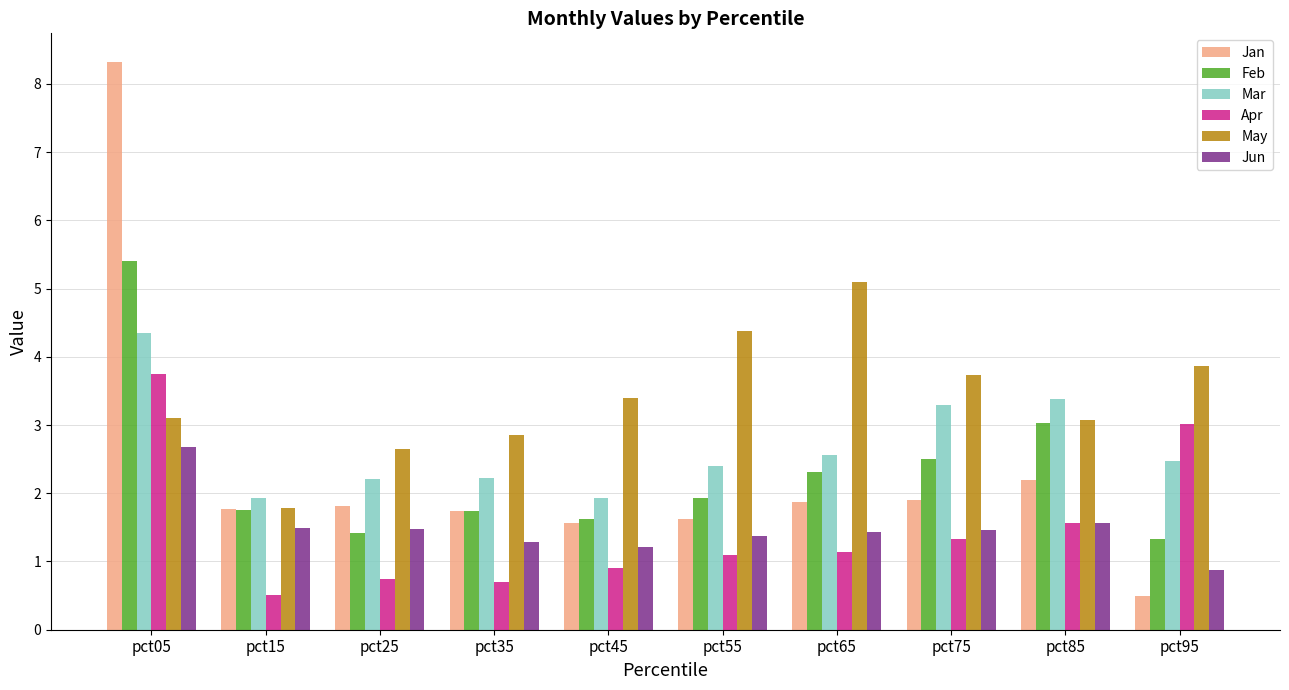

Is it true that Mar equals 2.6 at pct65?

True